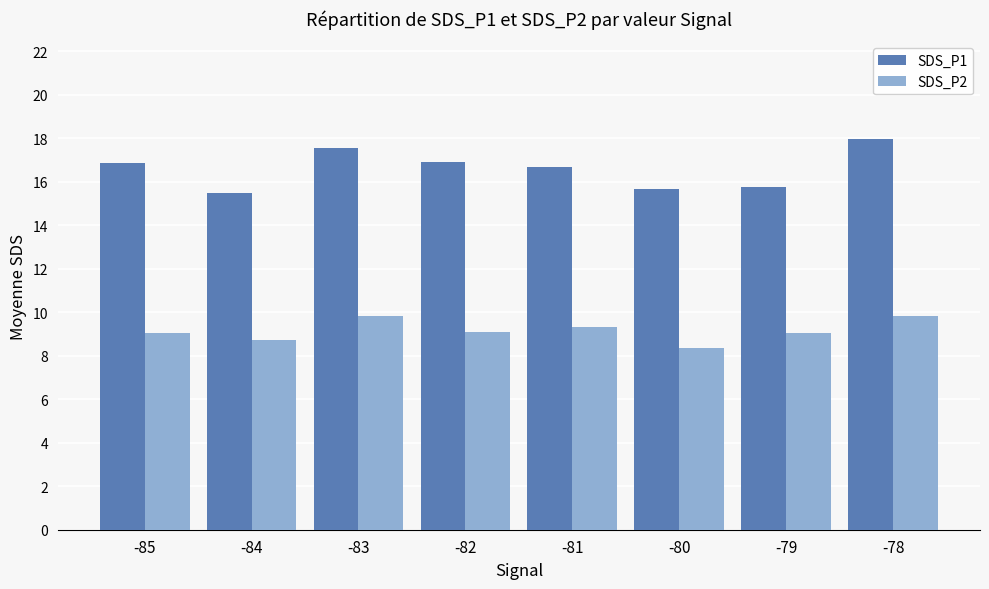

At which label does SDS_P1 first exceed 16?

-85